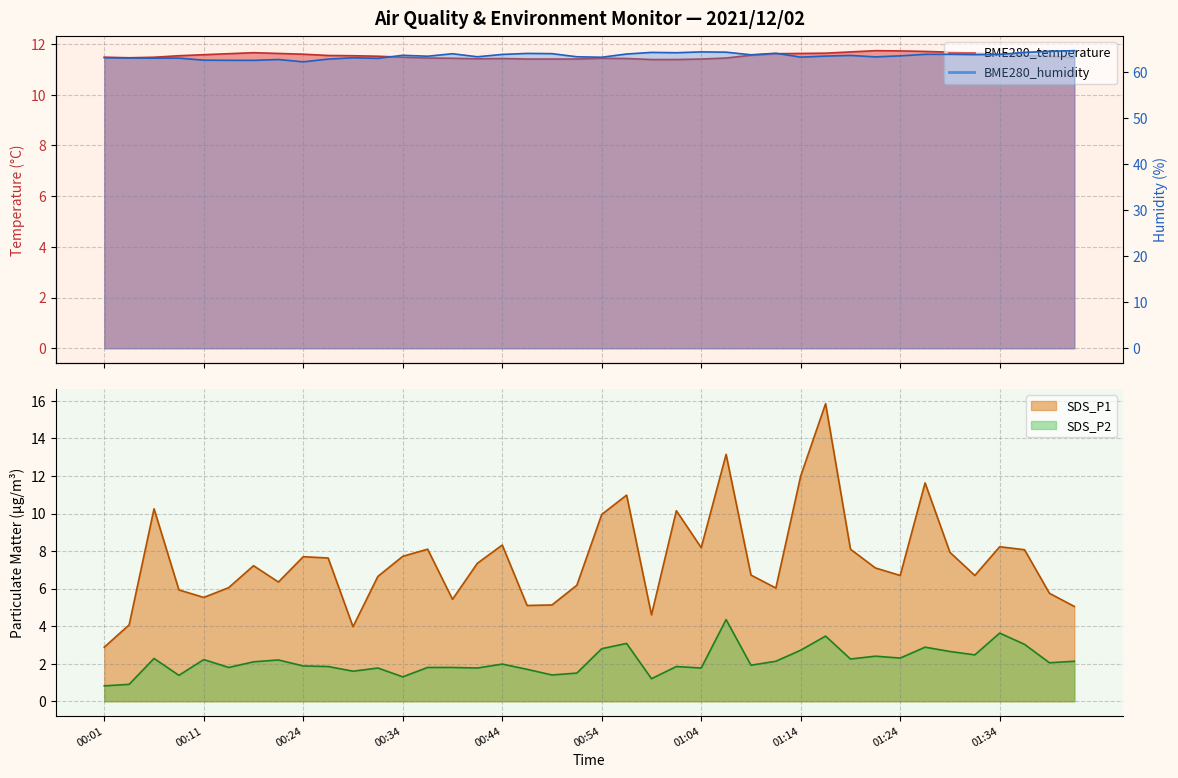

How many lines are shown in the chart?

4